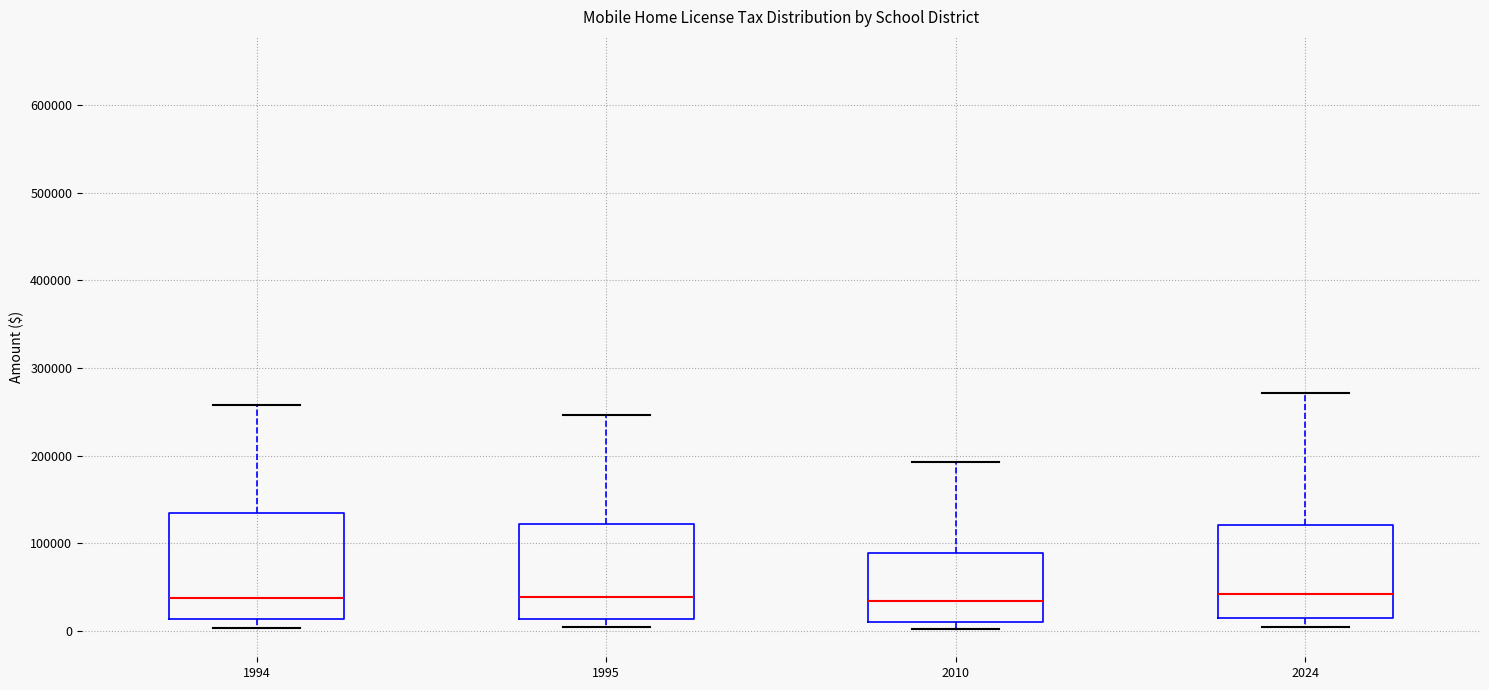

Reading left to right, read every box against the y-axis: the position of its median line, the range the box covers, and the ends of its whiskers. The values are not printed on the chart, so give them approximately, as read against the axis.

1994: median 40000, box 10000 to 130000, whiskers 0 to 260000
1995: median 40000, box 10000 to 120000, whiskers 0 to 250000
2010: median 30000, box 10000 to 90000, whiskers 0 to 190000
2024: median 40000, box 10000 to 120000, whiskers 0 to 270000